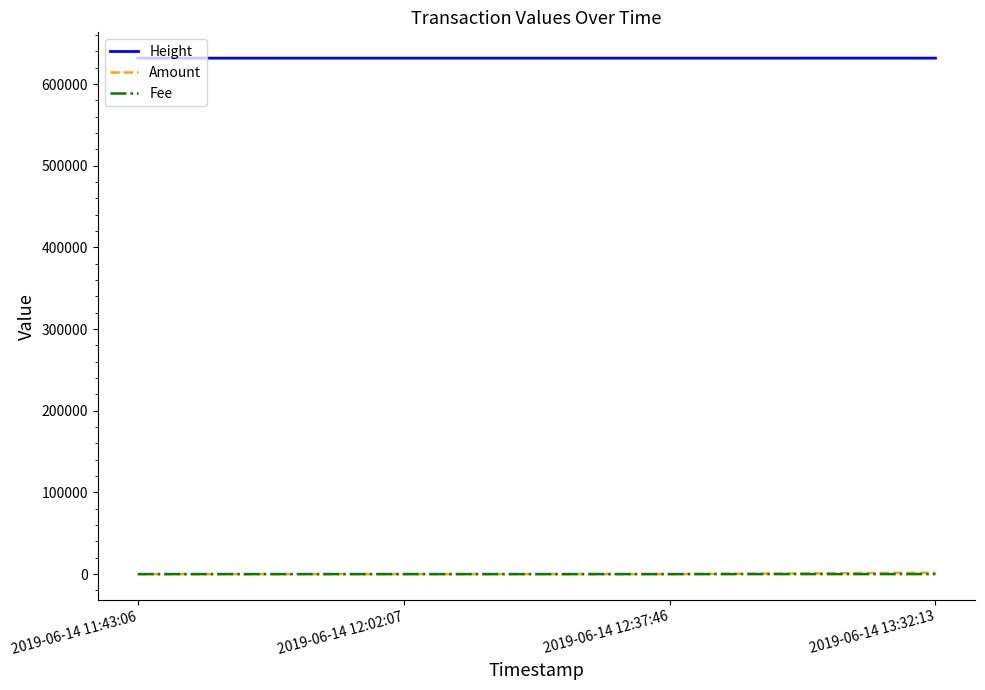

What is the lowest value of the Height series?

631723.0